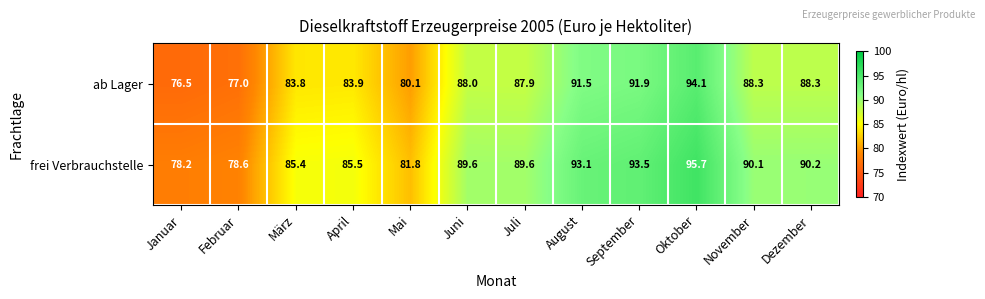

True or false: ab Lager has a value of 83.9 at April.

True